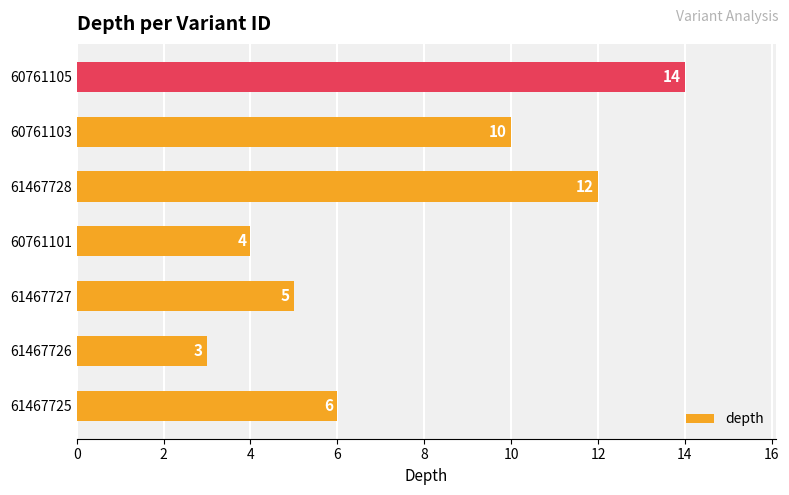

What is the average value?

8